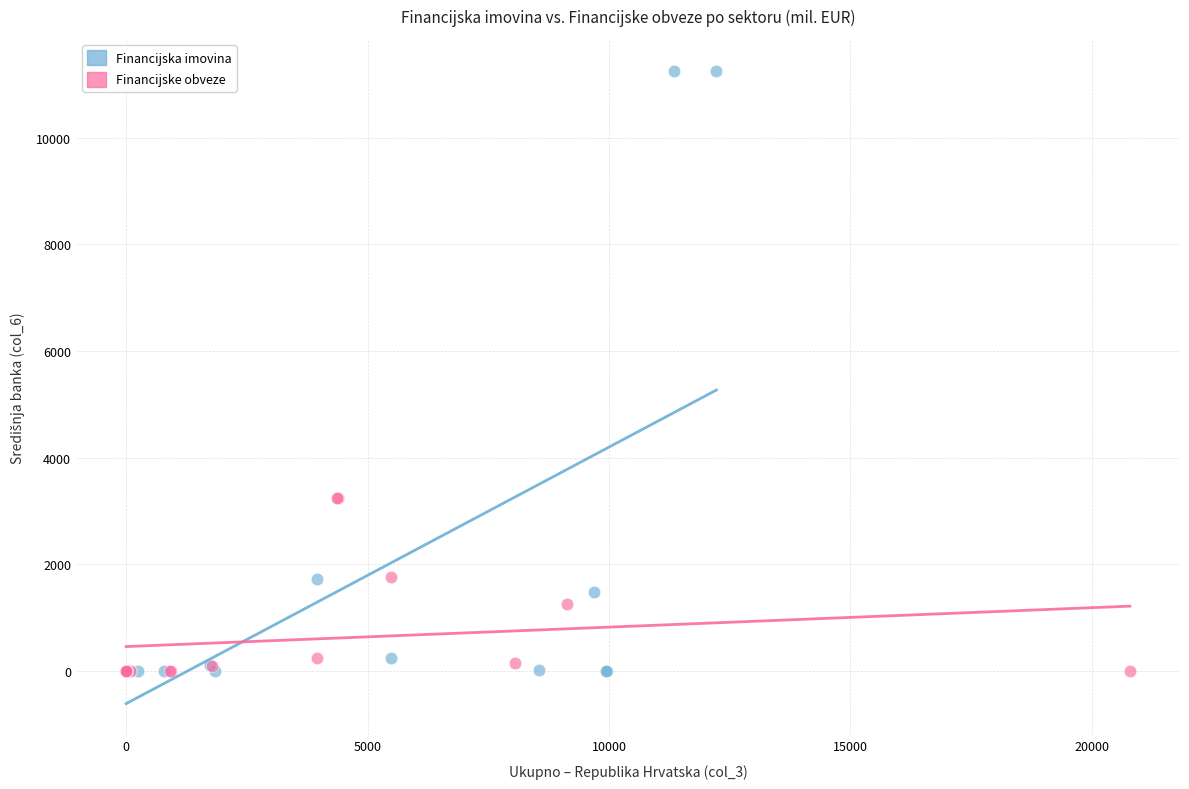

Which series has the largest Y range (max minus min)?

Financijska imovina